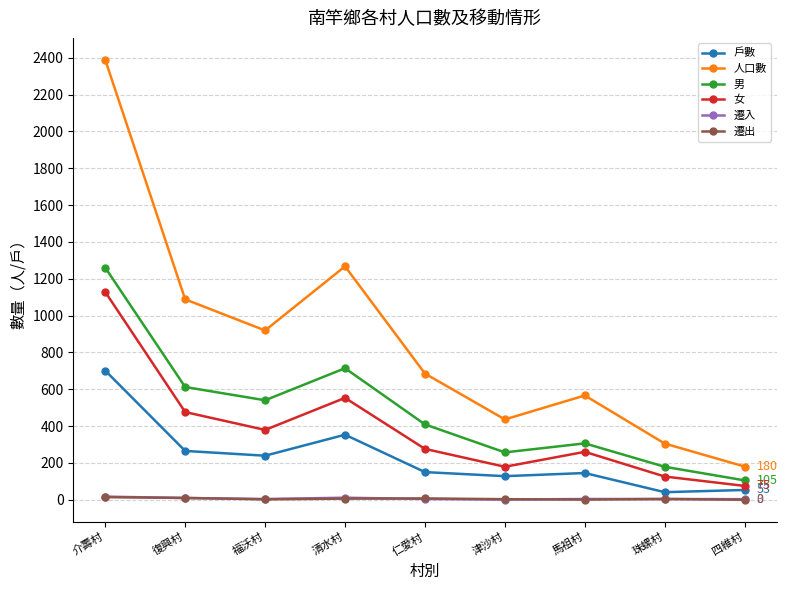

True or false: 戶數 and 遷出 cross at least once.

False